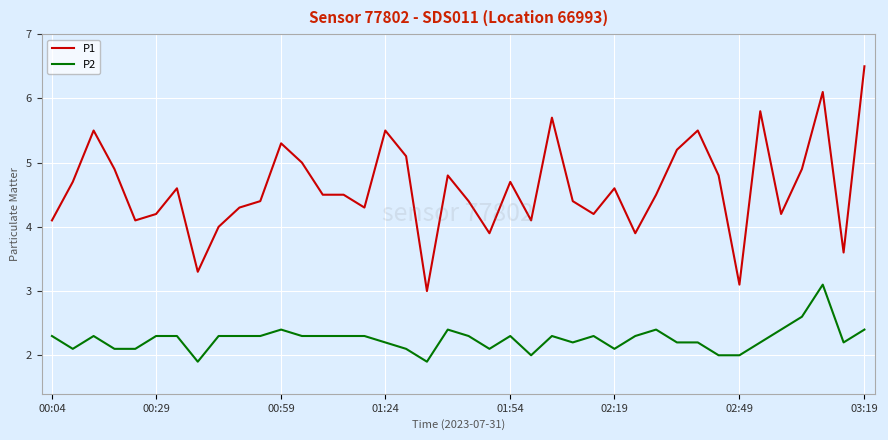

What is the difference between the maximum and minimum values in the P1 series?

3.5